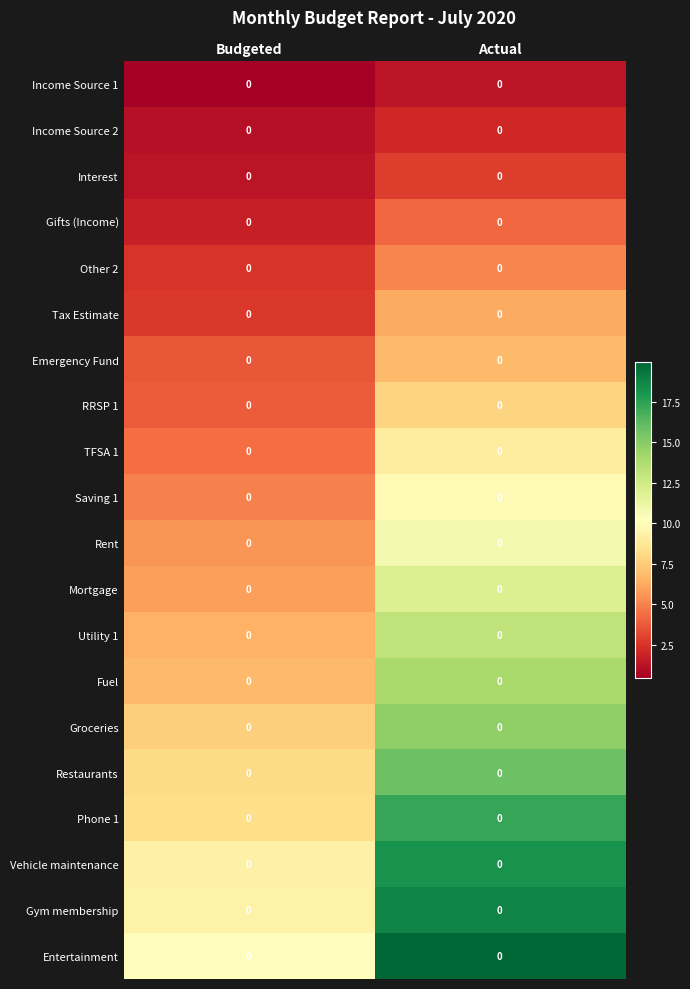

Reading left to right, transcribe all the data shown in this chart.

Income Source 1: Budgeted=0.0	Actual=0.0
Income Source 2: Budgeted=0.0	Actual=0.0
Interest: Budgeted=0.0	Actual=0.0
Gifts (Income): Budgeted=0.0	Actual=0.0
Other 2: Budgeted=0.0	Actual=0.0
Tax Estimate: Budgeted=0.0	Actual=0.0
Emergency Fund: Budgeted=0.0	Actual=0.0
RRSP 1: Budgeted=0.0	Actual=0.0
TFSA 1: Budgeted=0.0	Actual=0.0
Saving 1: Budgeted=0.0	Actual=0.0
Rent: Budgeted=0.0	Actual=0.0
Mortgage: Budgeted=0.0	Actual=0.0
Utility 1: Budgeted=0.0	Actual=0.0
Fuel: Budgeted=0.0	Actual=0.0
Groceries: Budgeted=0.0	Actual=0.0
Restaurants: Budgeted=0.0	Actual=0.0
Phone 1: Budgeted=0.0	Actual=0.0
Vehicle maintenance: Budgeted=0.0	Actual=0.0
Gym membership: Budgeted=0.0	Actual=0.0
Entertainment: Budgeted=0.0	Actual=0.0